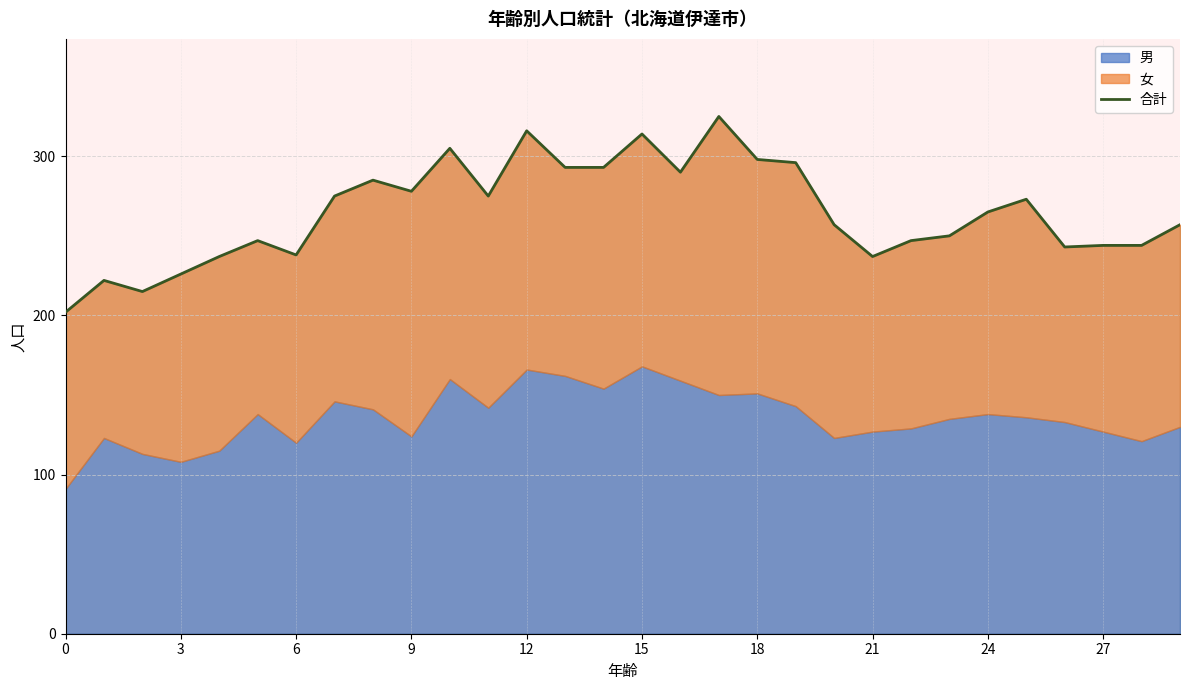

Reading left to right, what are all the values shown in this chart?

202	222	215	226	237	247	238	275	285	278	305	275	316	293	293	314	290	325	298	296	257	237	247	250	265	273	243	244	244	257